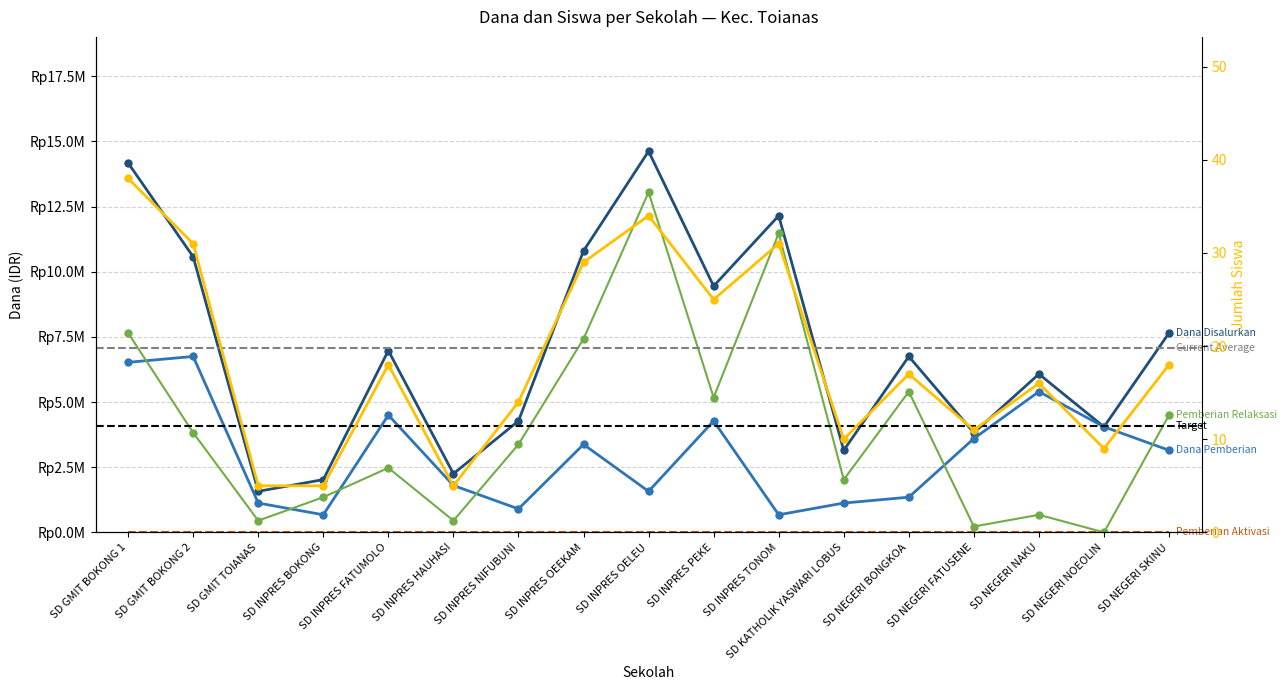

What position from the left is SD GMIT TOIANAS?

3